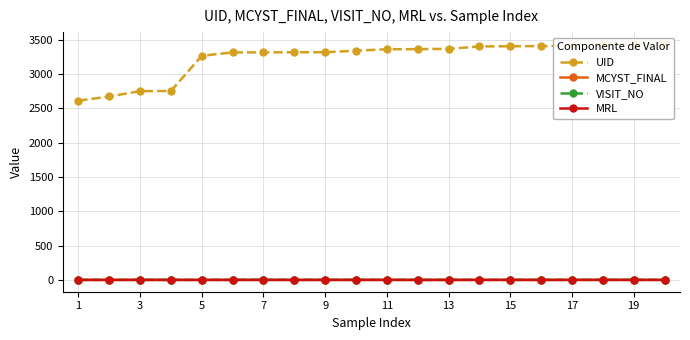

The MCYST_FINAL series shows 0.3 at 19. True or false?

True